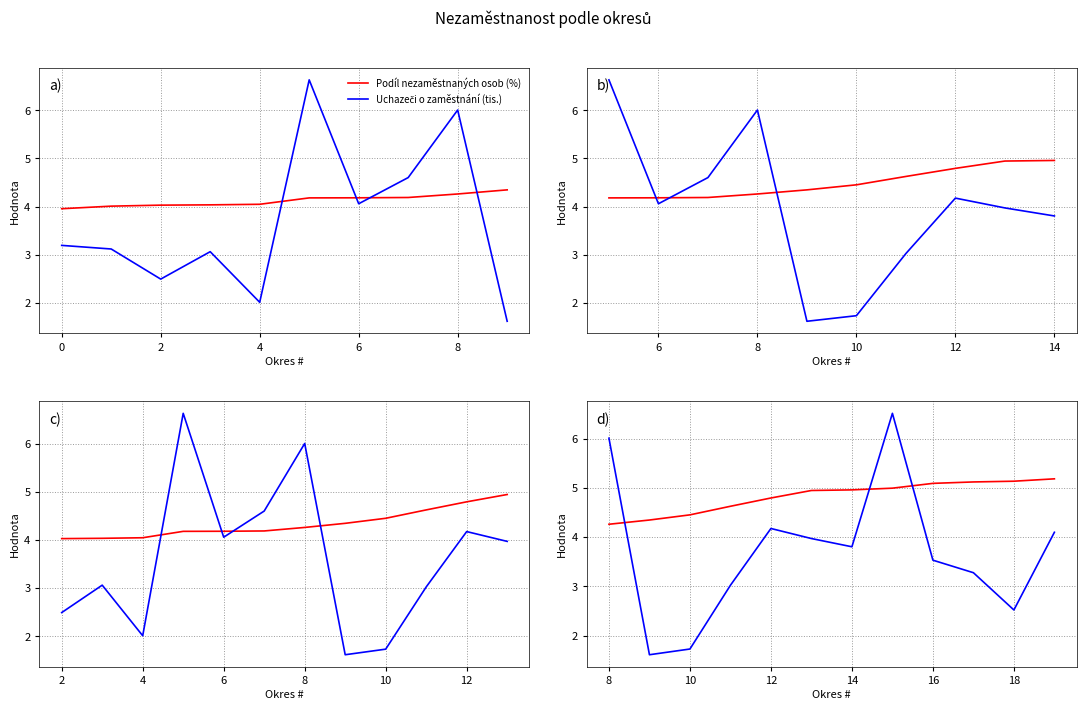

What is the difference between the maximum and minimum values in the Podíl nezaměstnaných osob (%) series?

0.9